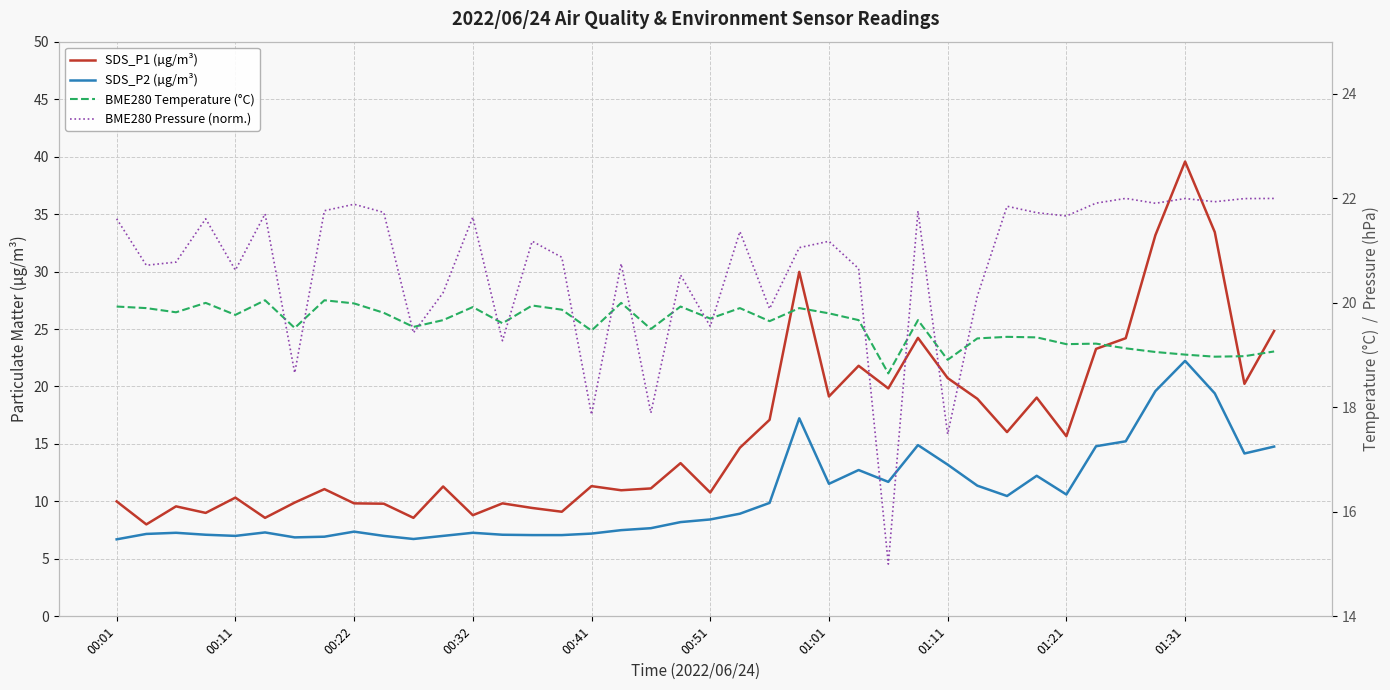

List the series in order of their peak value, highest first.

SDS_P1 (µg/m³), SDS_P2 (µg/m³), BME280 Pressure (norm.), BME280 Temperature (°C)